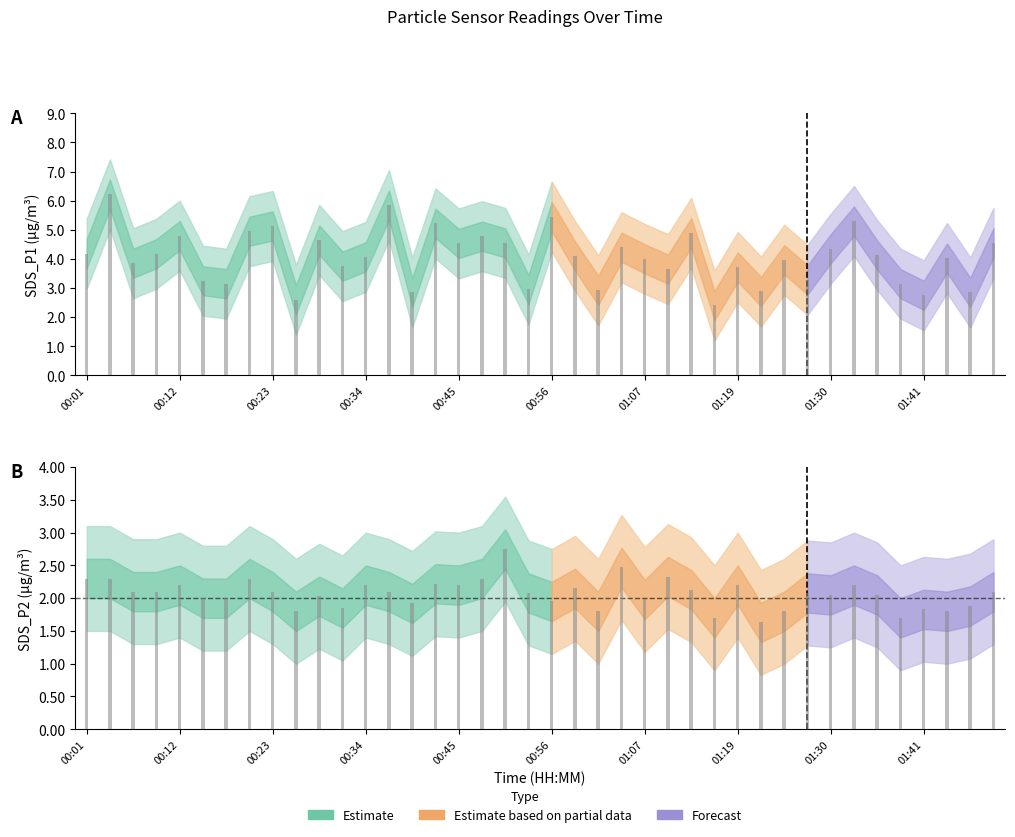

Where is SDS_P2 nearest to the value 2?

00:15